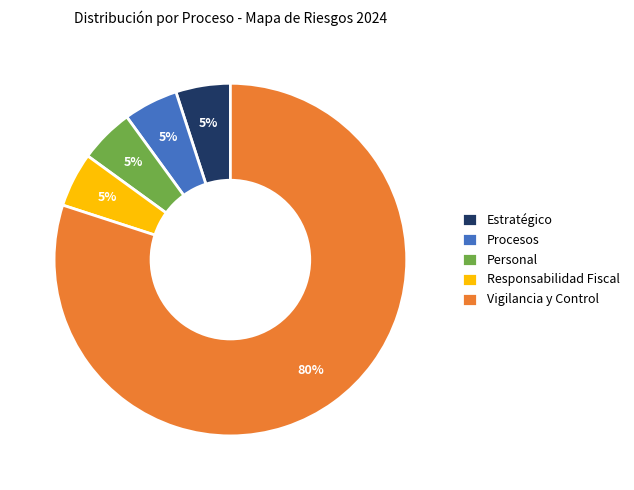

To the nearest percent, what is the difference between the largest and smallest slice percentages?

75%